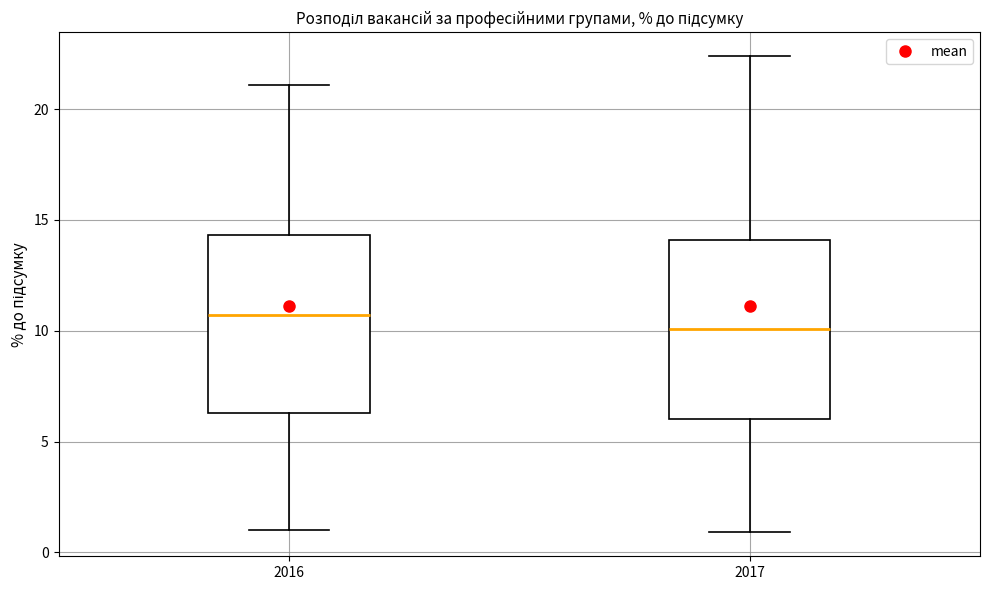

Which box's median line is the lowest?

2017